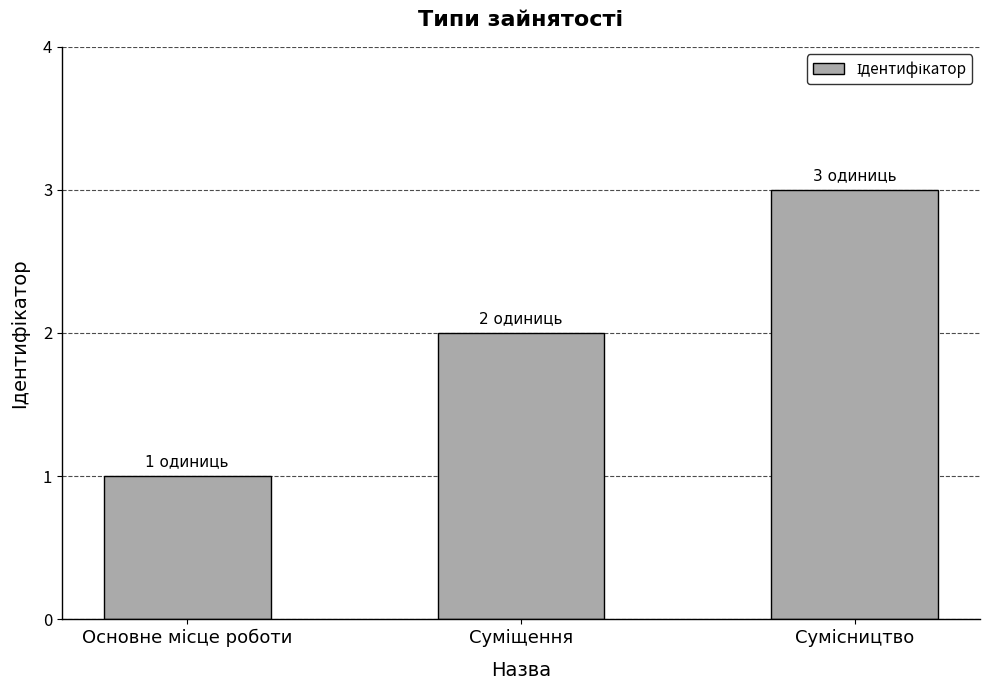

What is the maximum value shown in the chart?

3